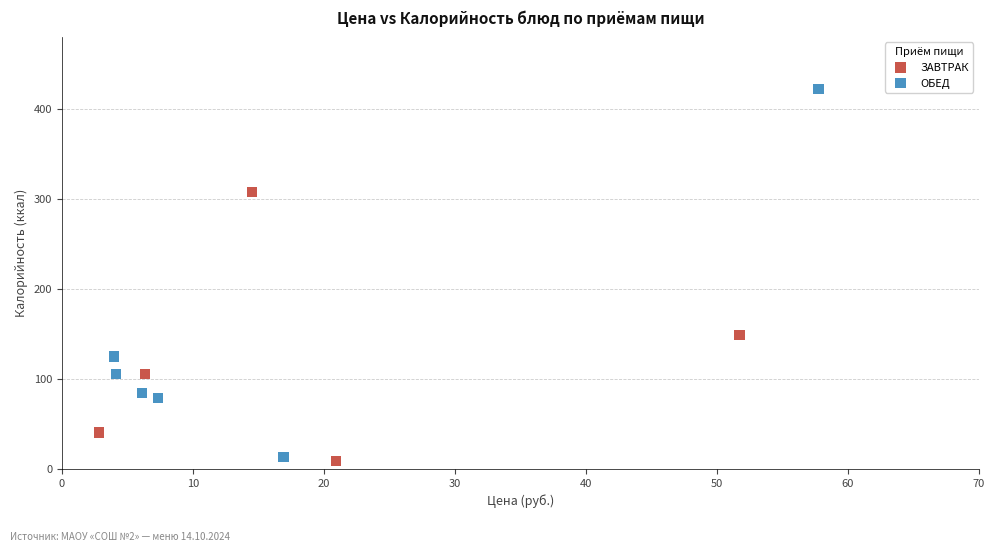

Which series contains the highest Y value?

ОБЕД